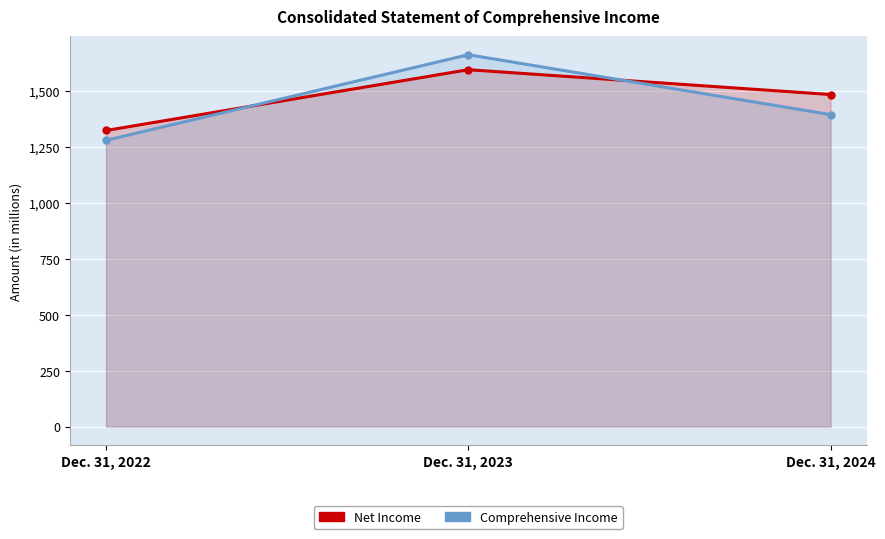

At Dec. 31, 2024, list the series in order from largest to smallest.

Net Income, Comprehensive Income